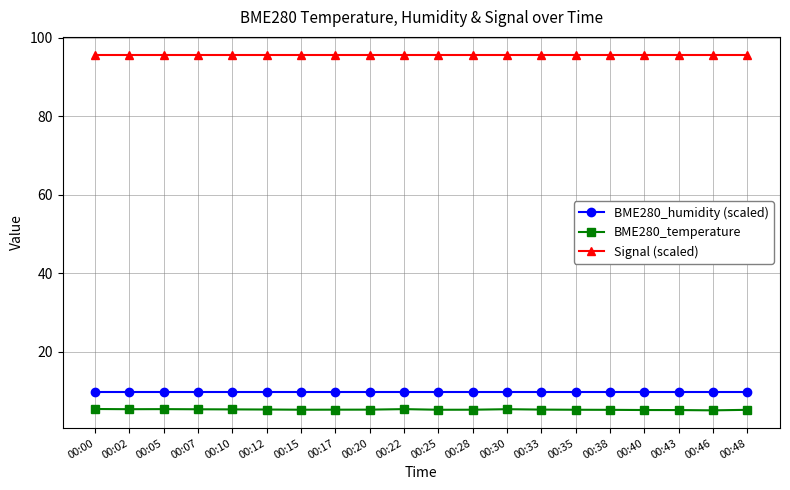

True or false: Signal (scaled) and BME280_humidity (scaled) cross at least once.

False